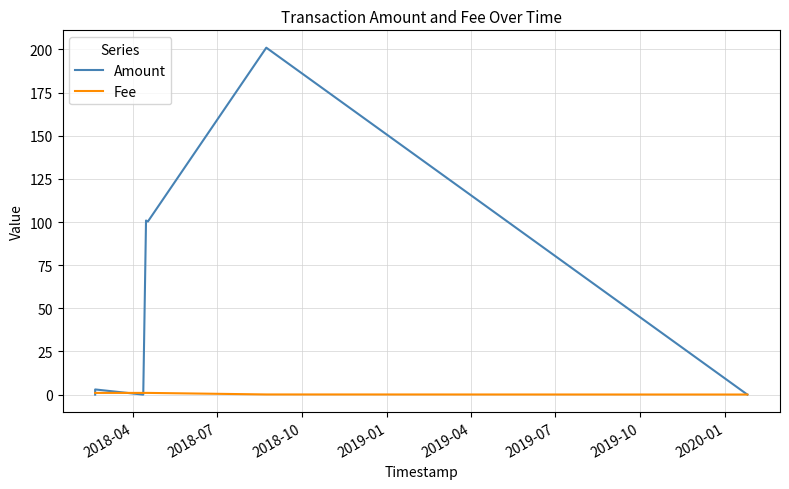

What is the sum of the Amount values at 2019-01 and 2019-10?

201.0